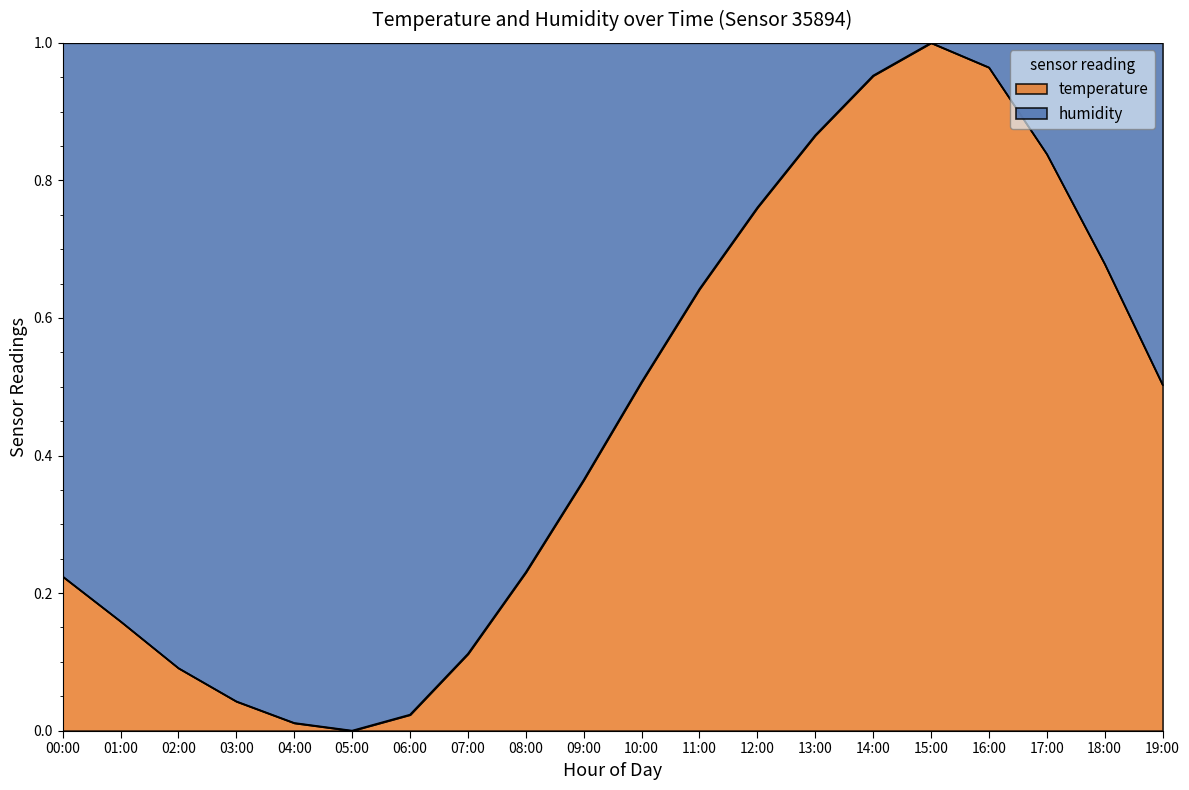

The chart shows a value of 0.4 at 09:00. True or false?

True